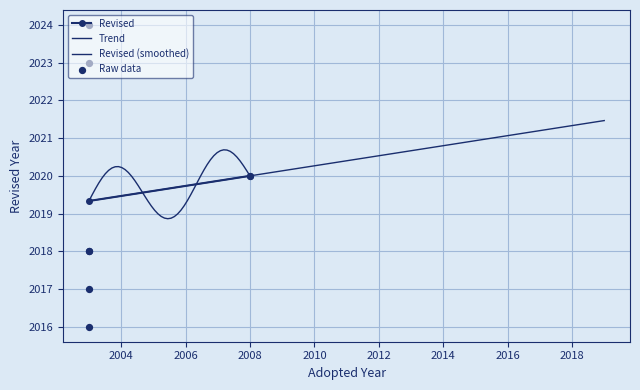

Approximately how many times larger is the value at 8 compared to 5?

1.0